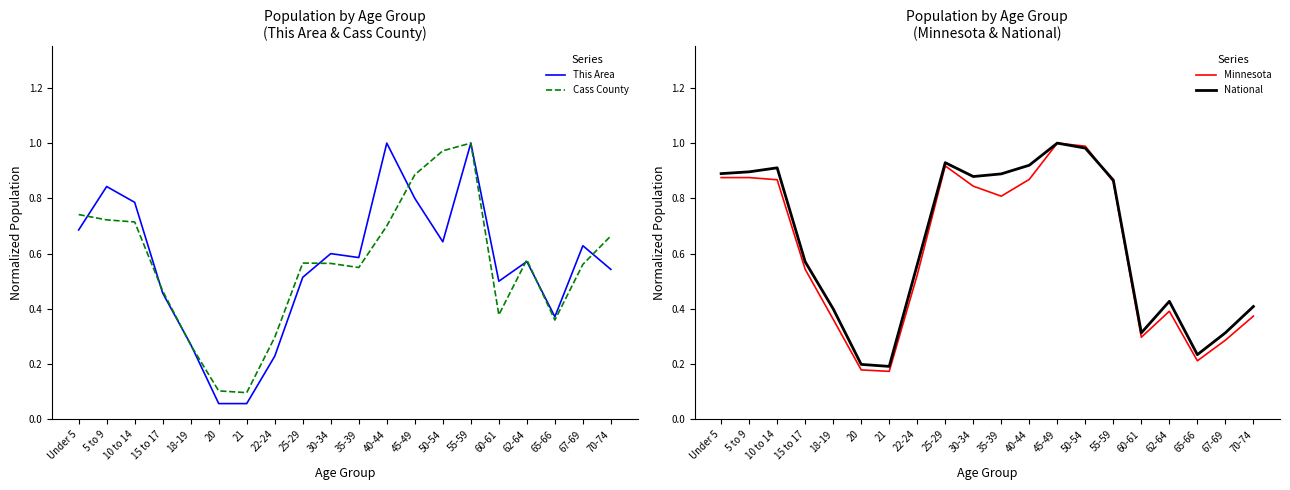

At which category is the sum across all series the highest?

55-59